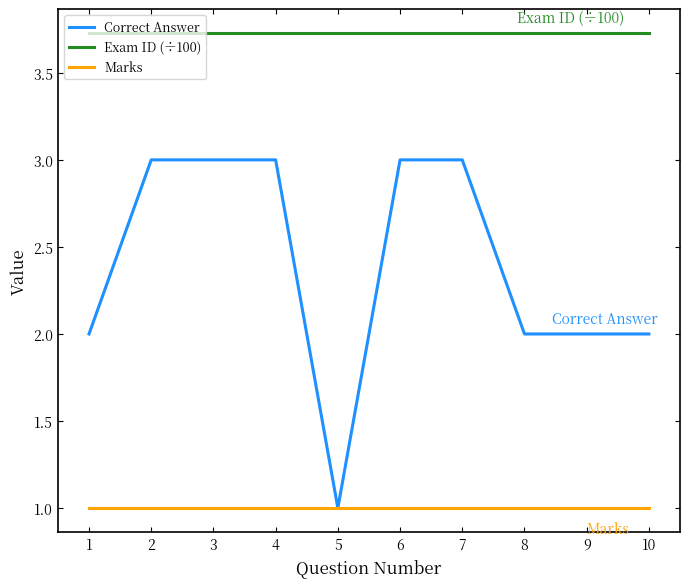

List the series in order of their overall mean, highest first.

Exam ID (÷100), Correct Answer, Marks